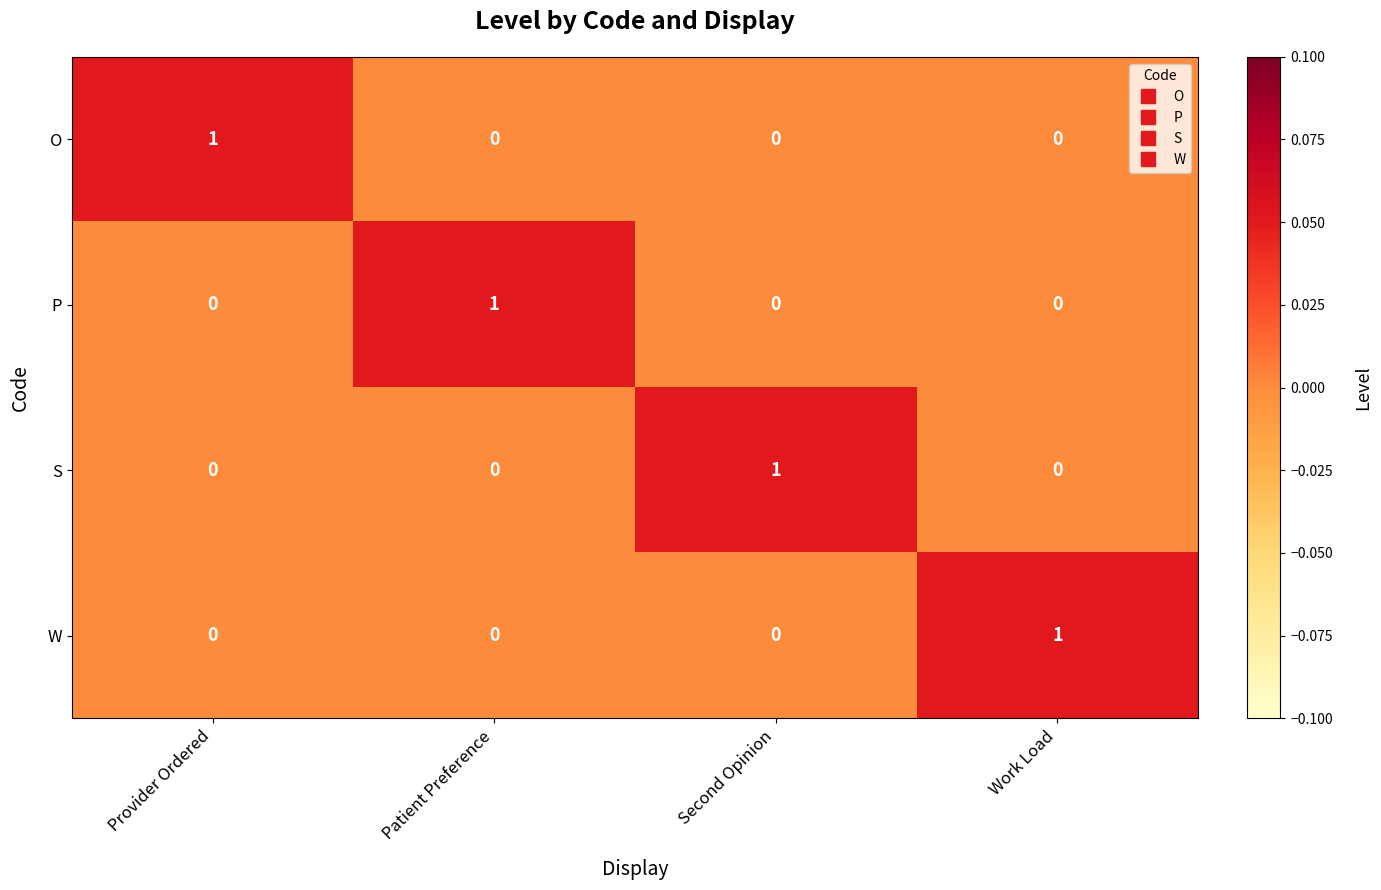

The value of S at Provider Ordered is 0. True or false?

True